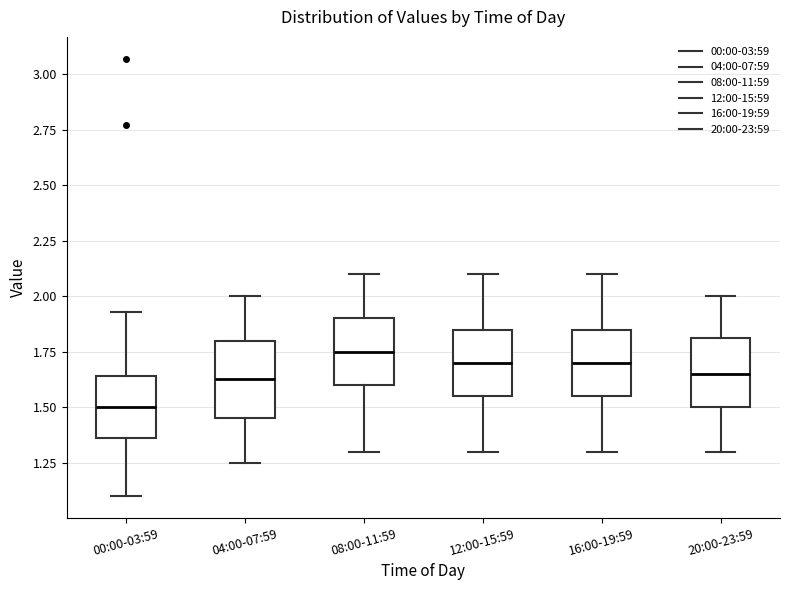

Reading left to right, transcribe this box plot: for each box, give where its median line is, the range the box spans, and where its two whiskers end, as read against the y-axis. The values are not printed on the chart, so give them approximately, as read against the axis.

00:00-03:59: median 1.50, box 1.35 to 1.65, whiskers 1.10 to 1.95
04:00-07:59: median 1.65, box 1.45 to 1.80, whiskers 1.25 to 2.00
08:00-11:59: median 1.75, box 1.60 to 1.90, whiskers 1.30 to 2.10
12:00-15:59: median 1.70, box 1.55 to 1.85, whiskers 1.30 to 2.10
16:00-19:59: median 1.70, box 1.55 to 1.85, whiskers 1.30 to 2.10
20:00-23:59: median 1.65, box 1.50 to 1.80, whiskers 1.30 to 2.00